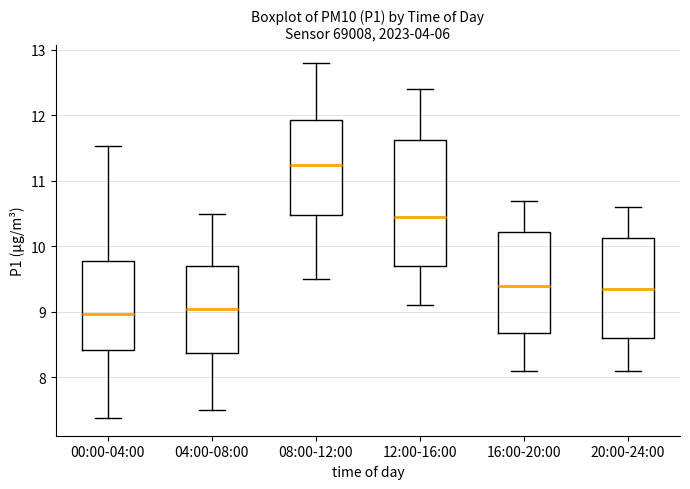

Reading left to right, transcribe this box plot: for each box, give where its median line is, the range the box spans, and where its two whiskers end, as read against the y-axis. The values are not printed on the chart, so give them approximately, as read against the axis.

00:00-04:00: median 9.0, box 8.4 to 9.8, whiskers 7.4 to 11.5
04:00-08:00: median 9.1, box 8.4 to 9.7, whiskers 7.5 to 10.5
08:00-12:00: median 11.3, box 10.5 to 11.9, whiskers 9.5 to 12.8
12:00-16:00: median 10.5, box 9.7 to 11.6, whiskers 9.1 to 12.4
16:00-20:00: median 9.4, box 8.7 to 10.2, whiskers 8.1 to 10.7
20:00-24:00: median 9.4, box 8.6 to 10.1, whiskers 8.1 to 10.6